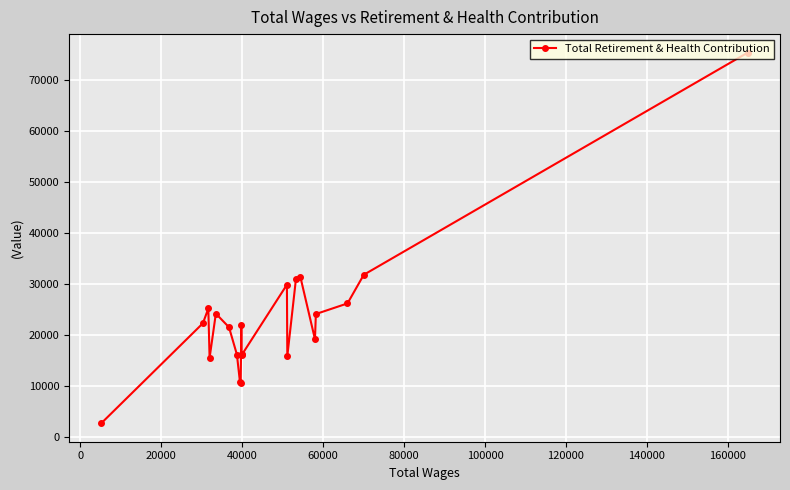

What is the smallest value displayed?

2651